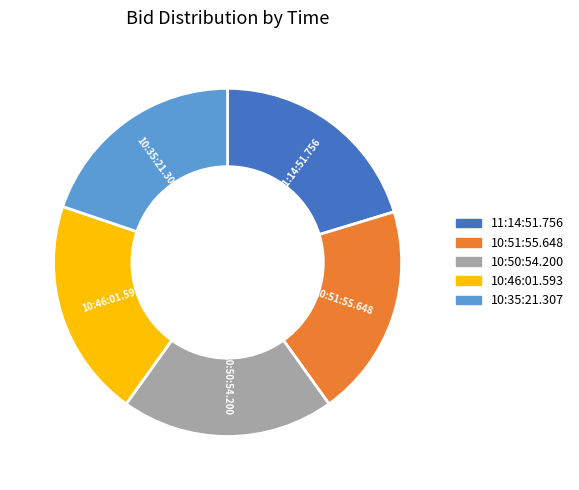

Combined, do 10:50:54.200 and 10:51:55.648 account for over 50%?

No